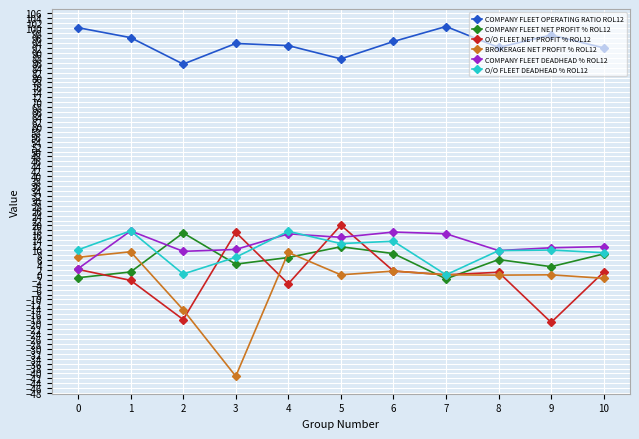

True or false: COMPANY FLEET OPERATING RATIO ROL12 and COMPANY FLEET NET PROFIT % ROL12 cross at least once.

False